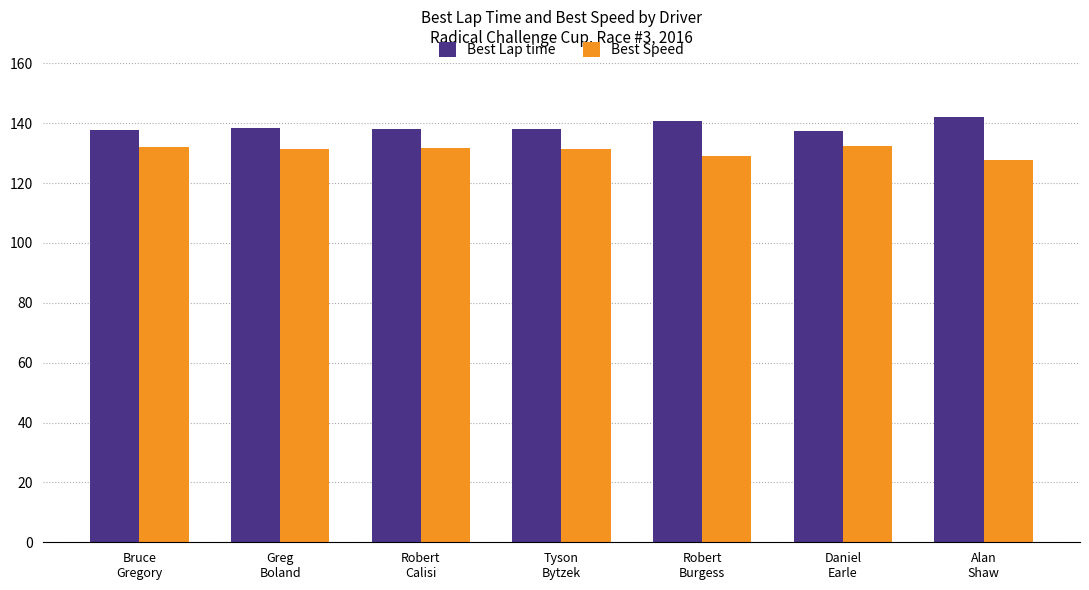

Rank the series by their average value, from lowest to highest.

Best Speed, Best Lap time